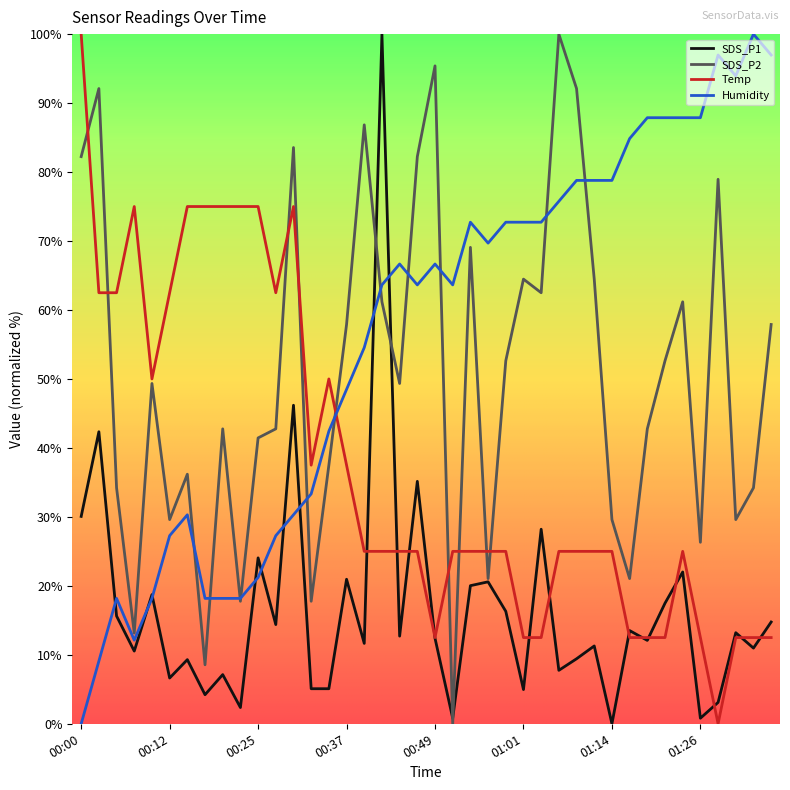

How many times do Humidity and Temp cross each other?

1